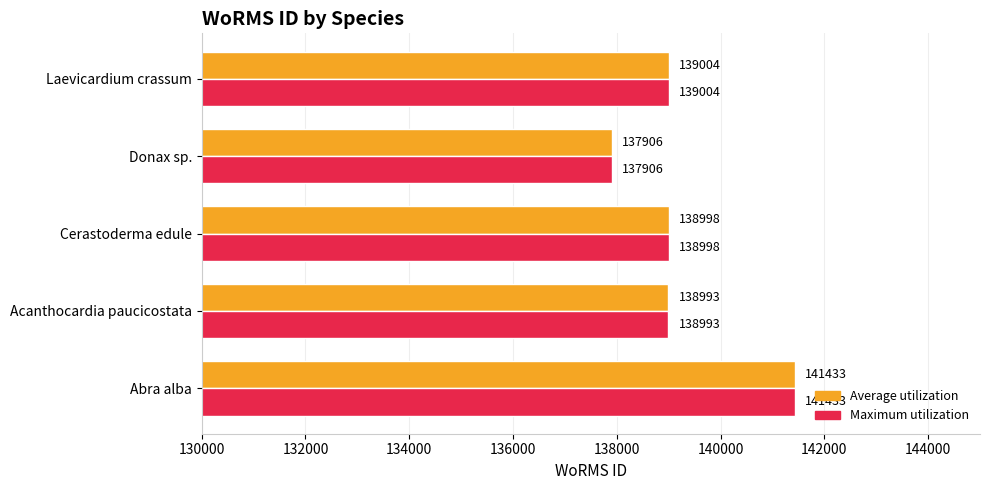

The Maximum utilization series shows 139004 at Laevicardium crassum. True or false?

True